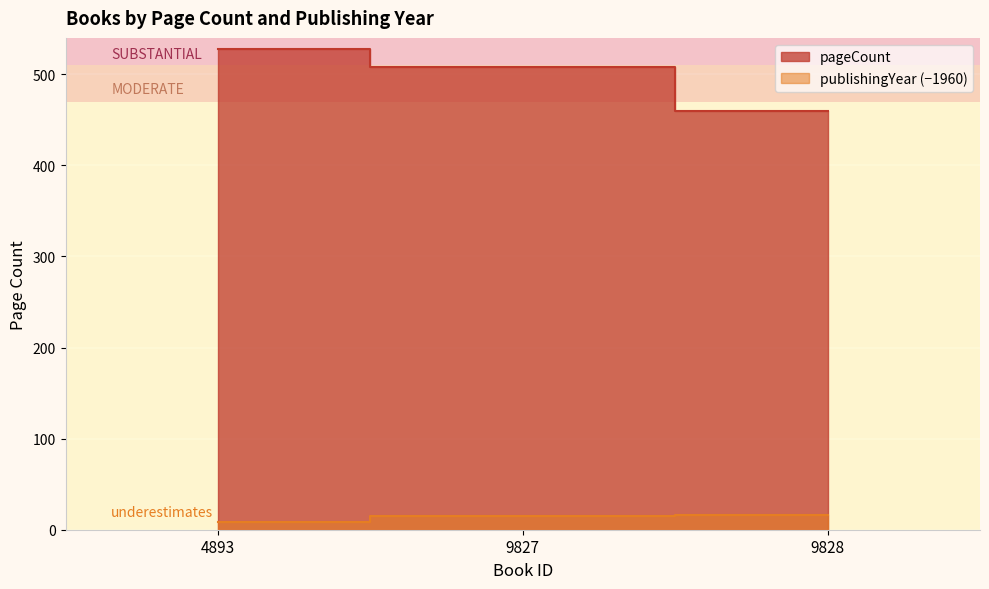

The value of publishingYear at 9827 is 23. True or false?

False